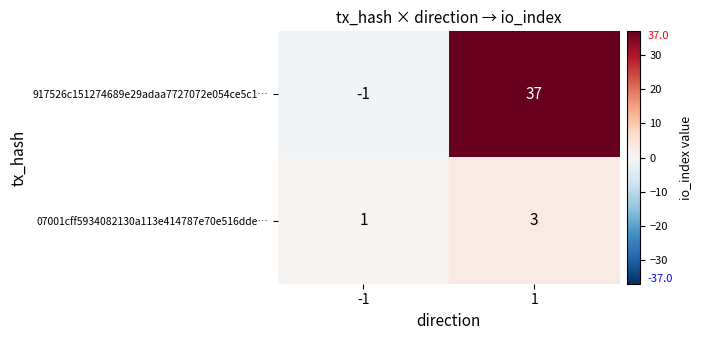

Read the 07001cff5934082130a113e414787e70e516dde… value at 1.

3